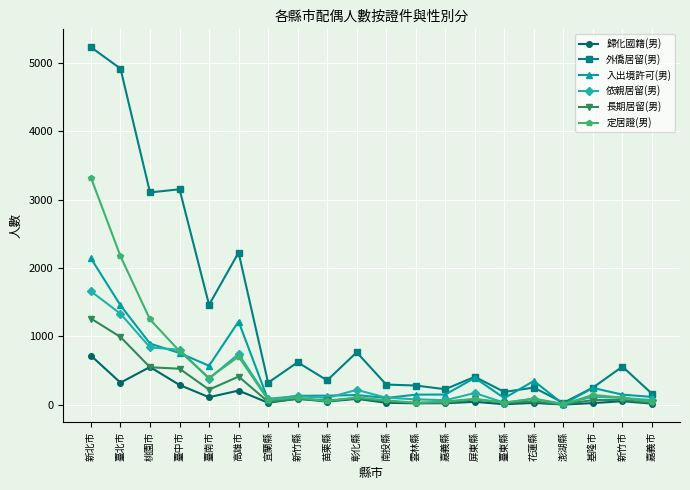

At which label is 外僑居留(男) closest to 2629?

高雄市